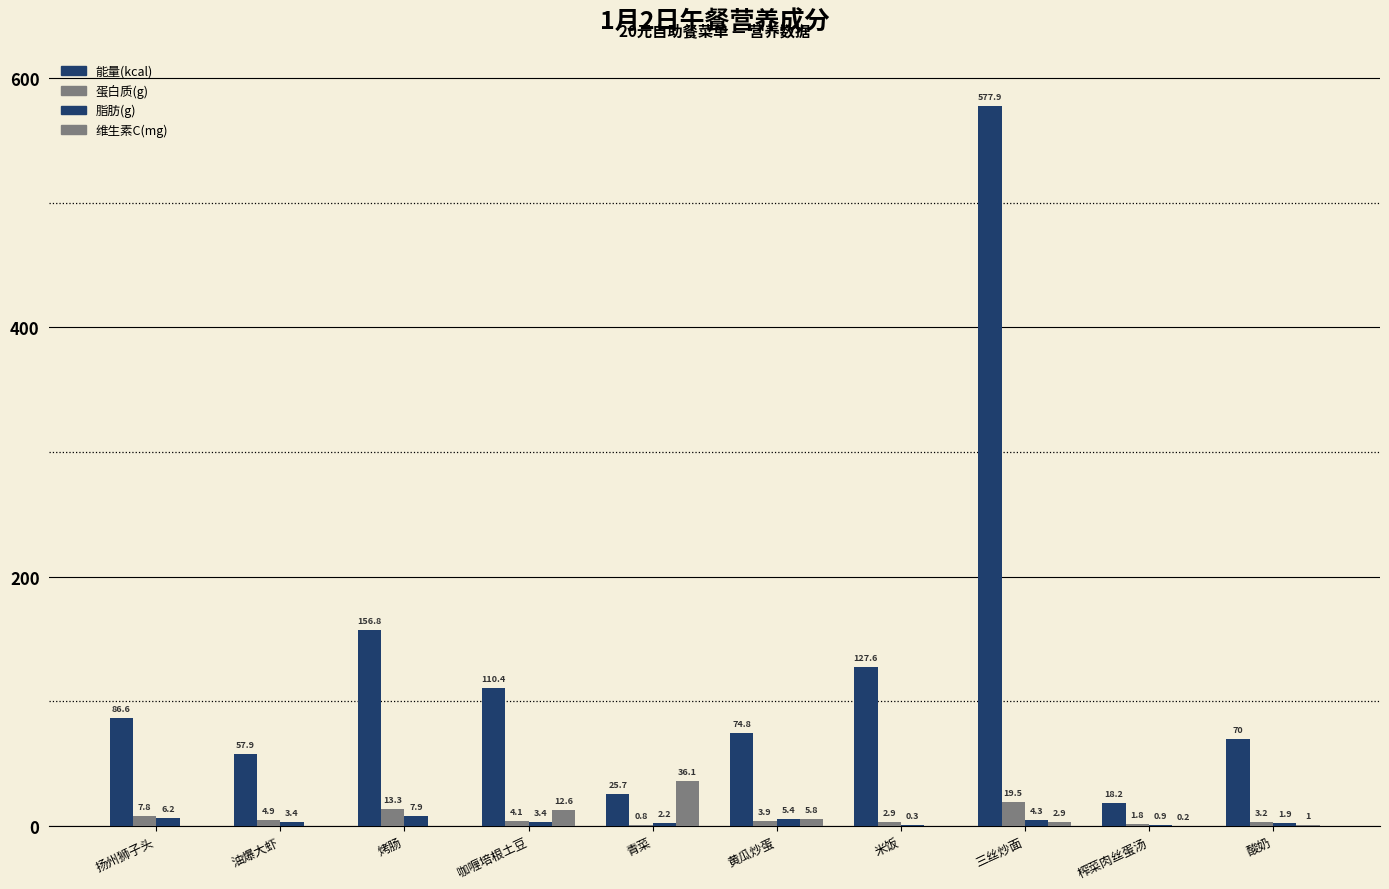

How many series are shown in this chart?

4